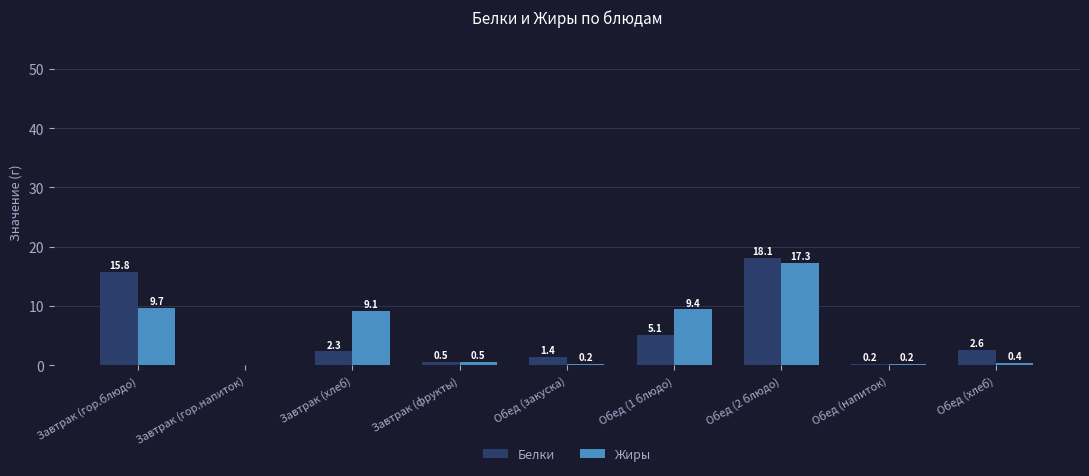

What is the sum of the Жиры values at Завтрак (гор.блюдо) and Обед (1 блюдо)?

19.1